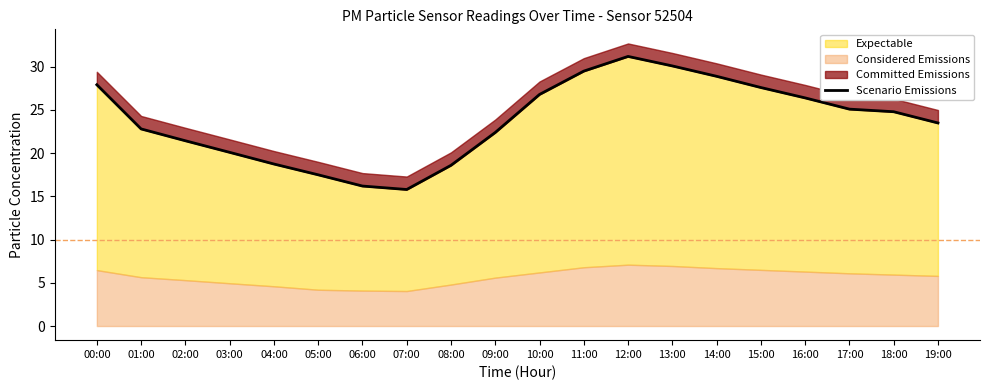

Which has a higher value, 00:00 or 01:00?

00:00